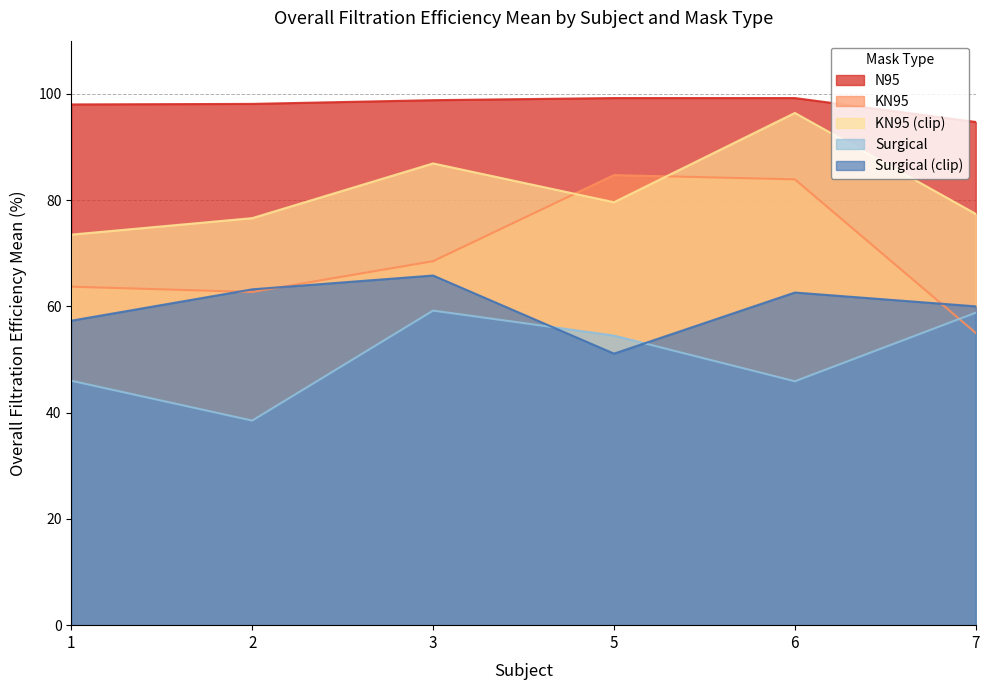

At which label is N95 closest to 96?

7